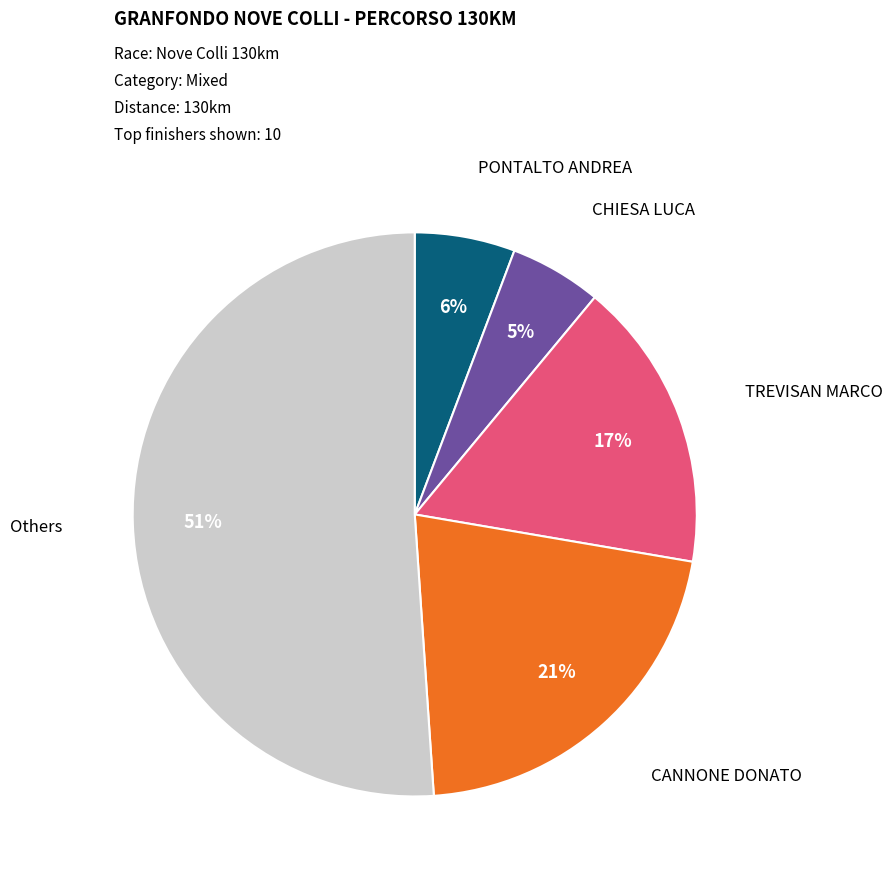

To the nearest percent, what is the average slice percentage?

20%